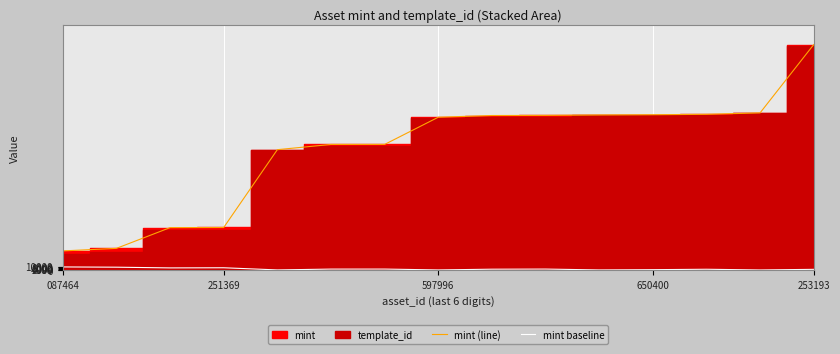

How many interior local valleys does the mint baseline series have?

5